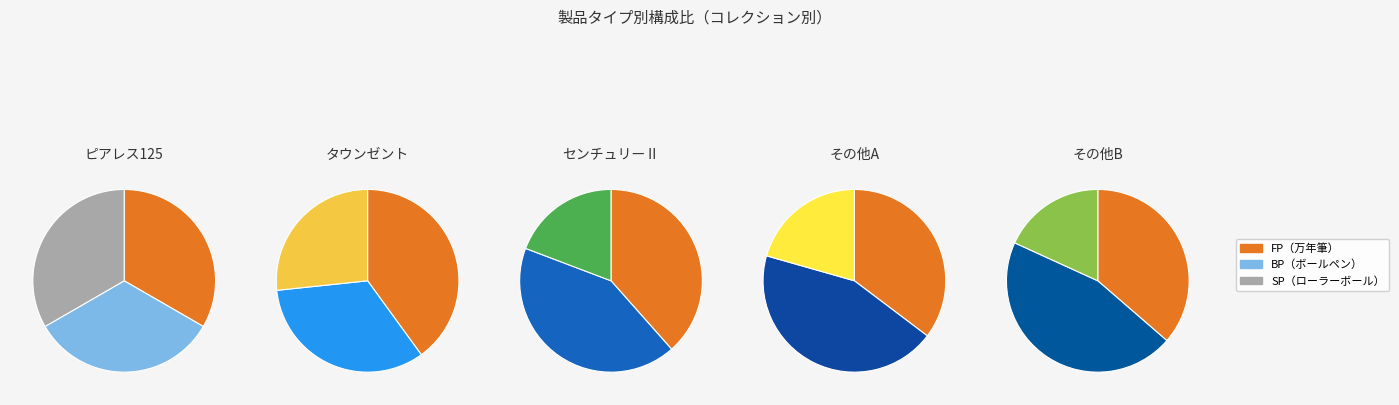

Is there a majority slice in this chart?

No